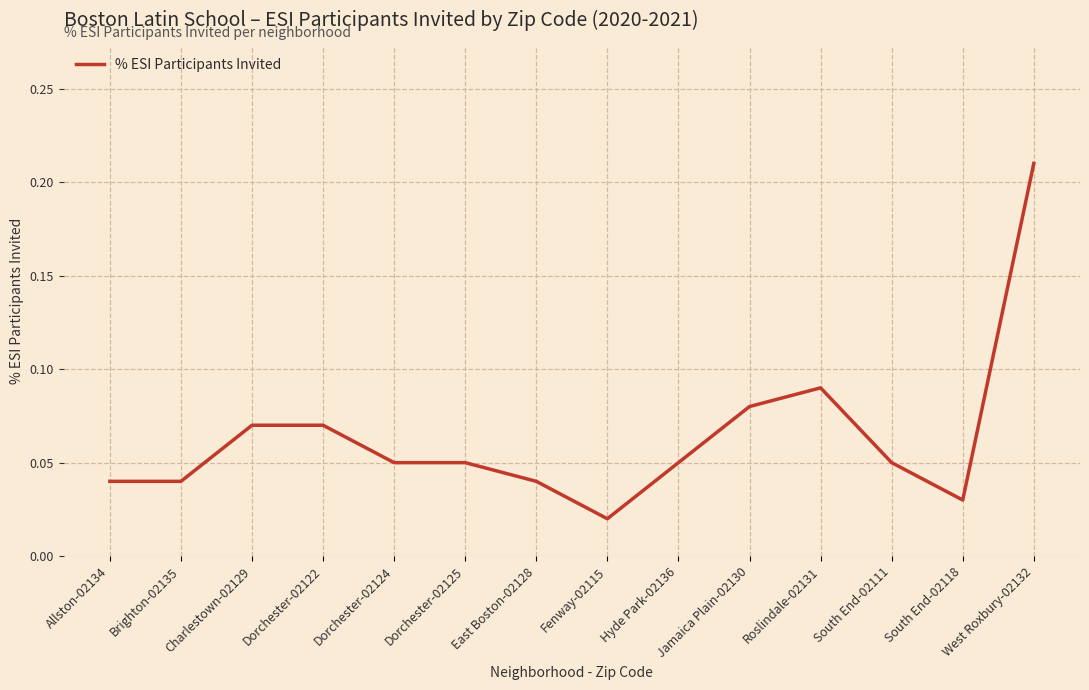

What position from the left is Charlestown-02129?

3